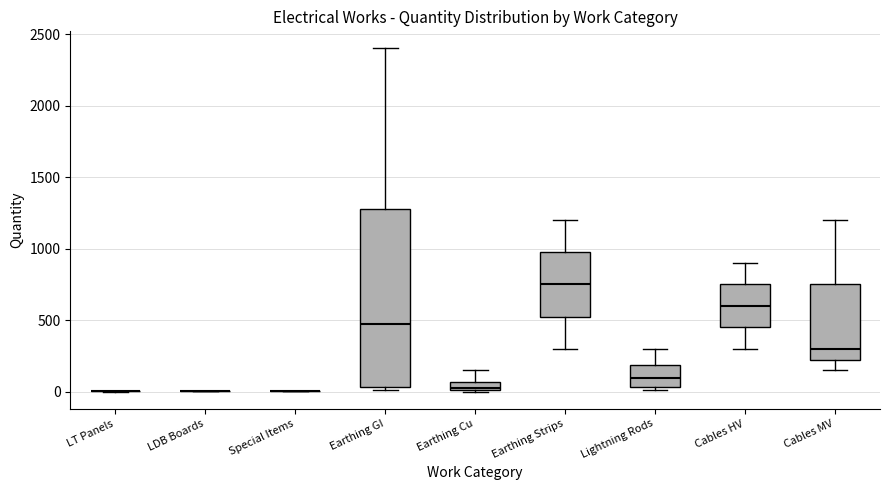

Which box is the tallest, from its lower edge to its upper edge?

Earthing GI